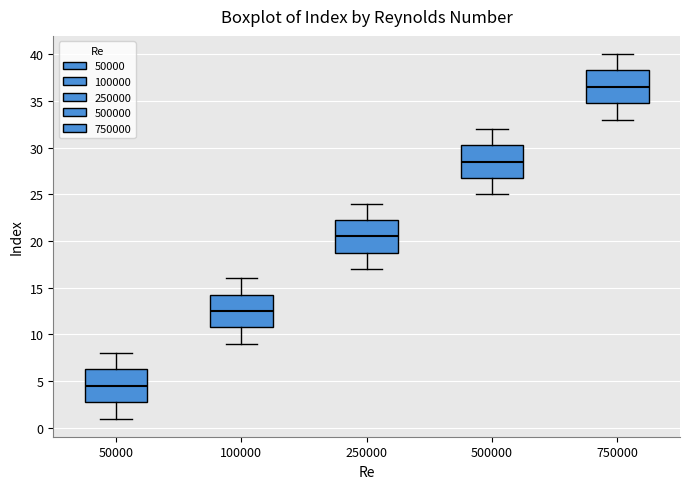

Reading left to right, read every box against the y-axis: the position of its median line, the range the box covers, and the ends of its whiskers. The values are not printed on the chart, so give them approximately, as read against the axis.

50000: median 4.5, box 3.0 to 6.5, whiskers 1.0 to 8.0
100000: median 12.5, box 11.0 to 14.5, whiskers 9.0 to 16.0
250000: median 20.5, box 19.0 to 22.5, whiskers 17.0 to 24.0
500000: median 28.5, box 27.0 to 30.5, whiskers 25.0 to 32.0
750000: median 36.5, box 35.0 to 38.5, whiskers 33.0 to 40.0